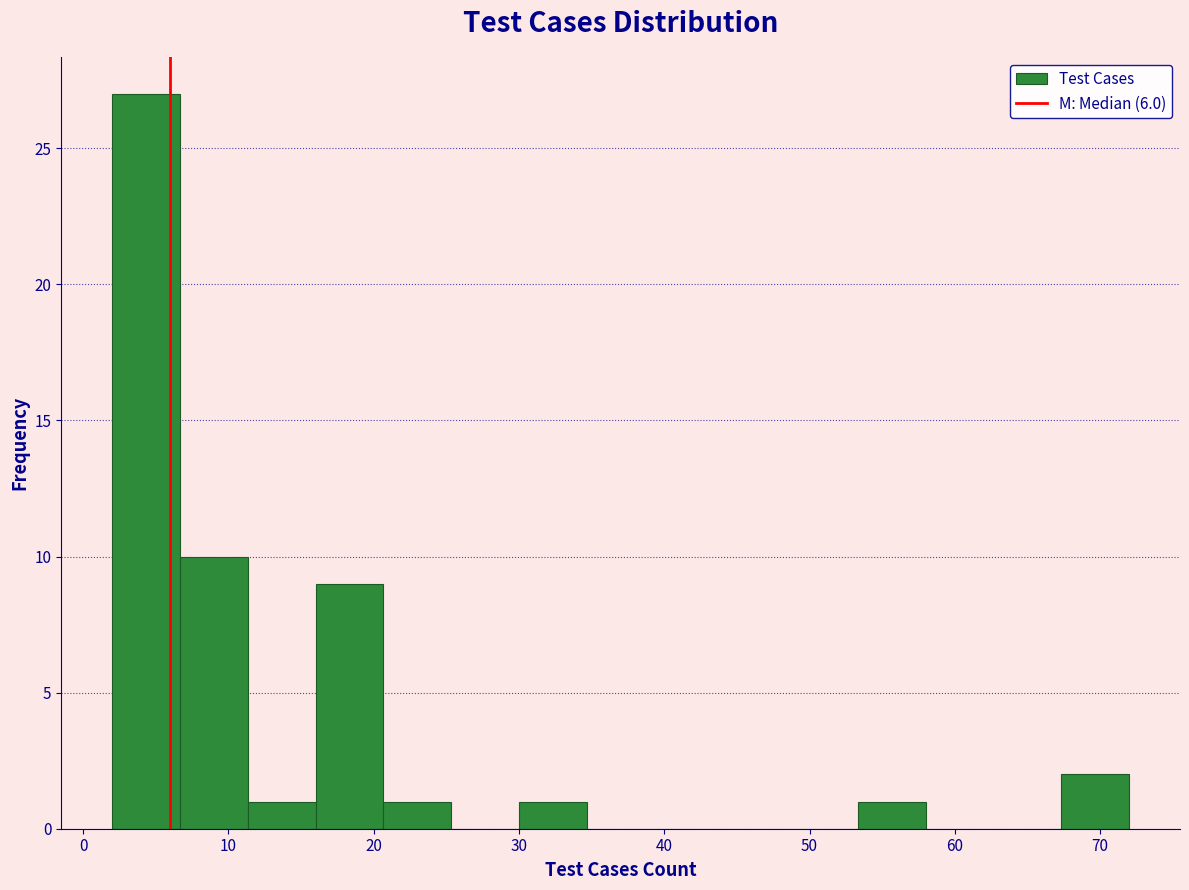

Which range on the x-axis has the tallest bar?

2 to 7